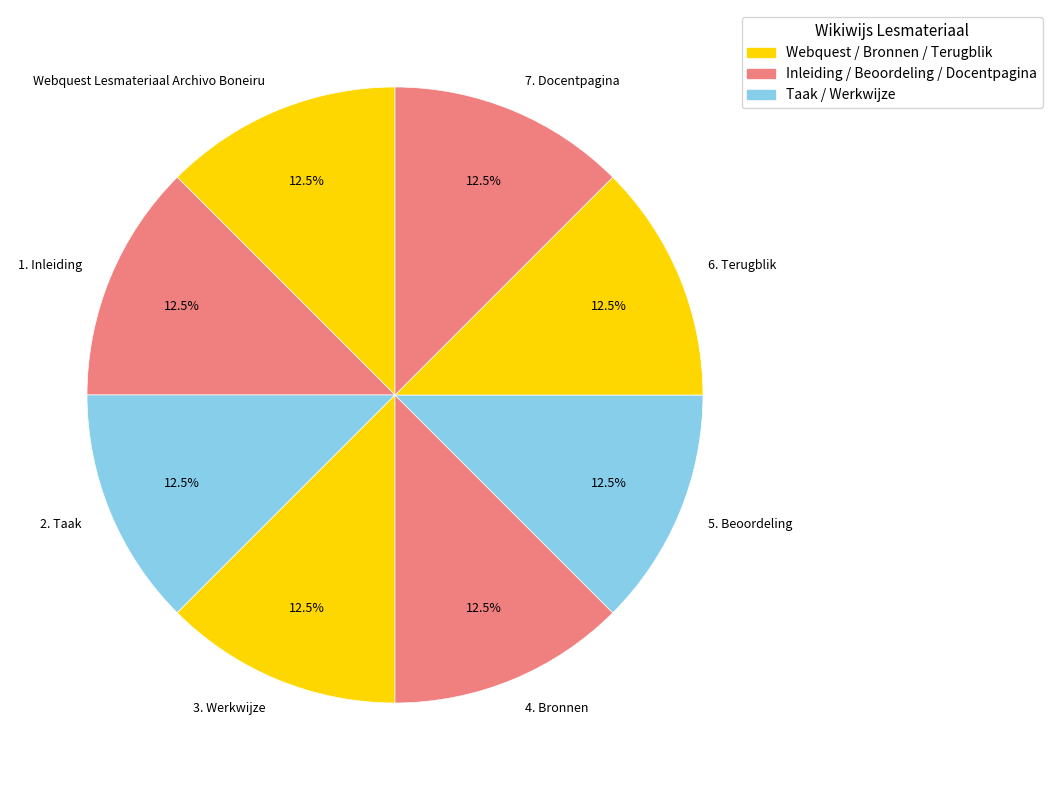

Approximately how many times larger is the value at 6. Terugblik compared to 1. Inleiding?

1.0